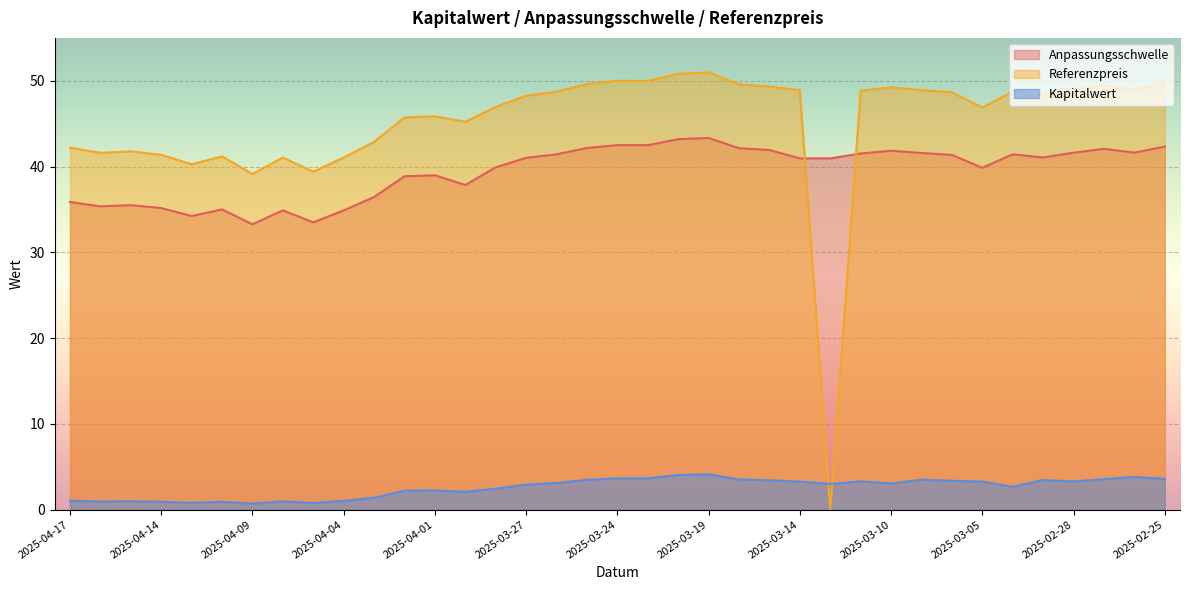

How many lines are shown in the chart?

3